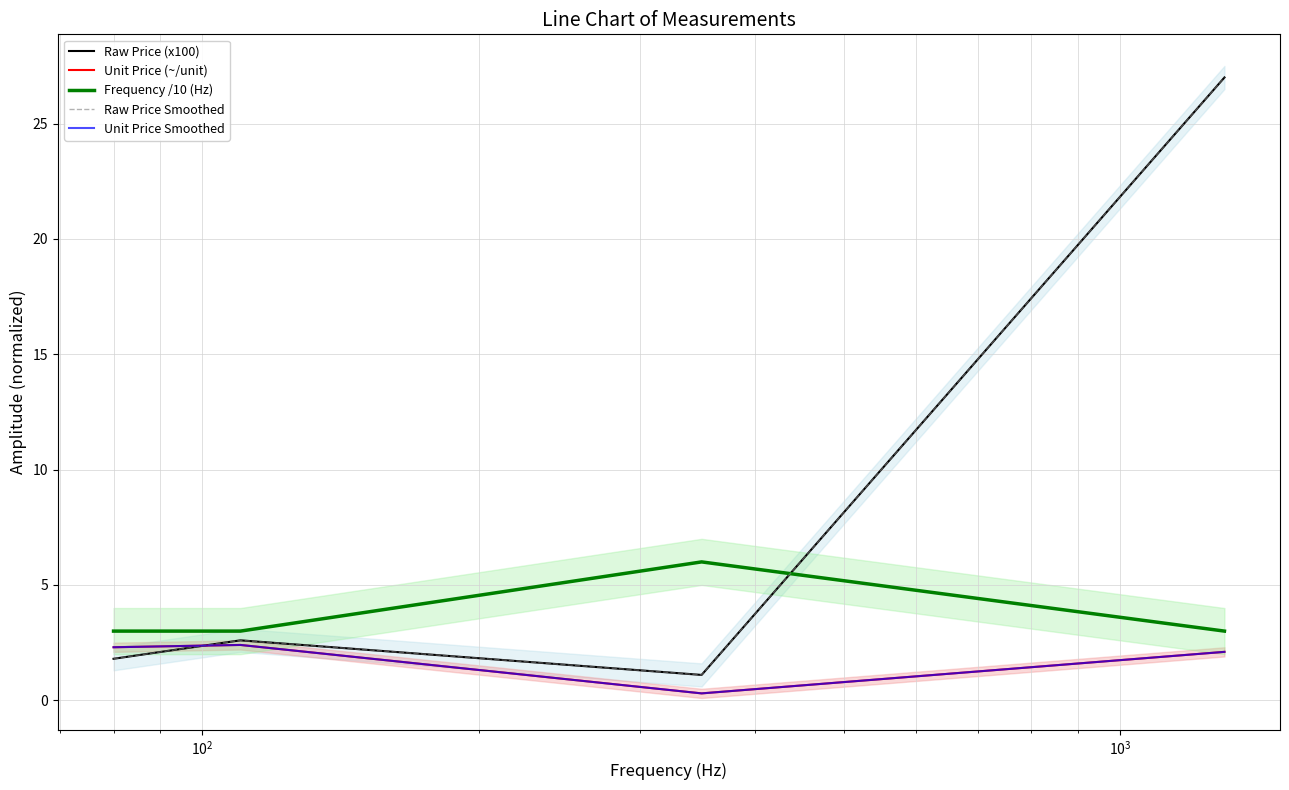

What is the value of the Raw Price (x100) point at the 2nd from the left?

2.6